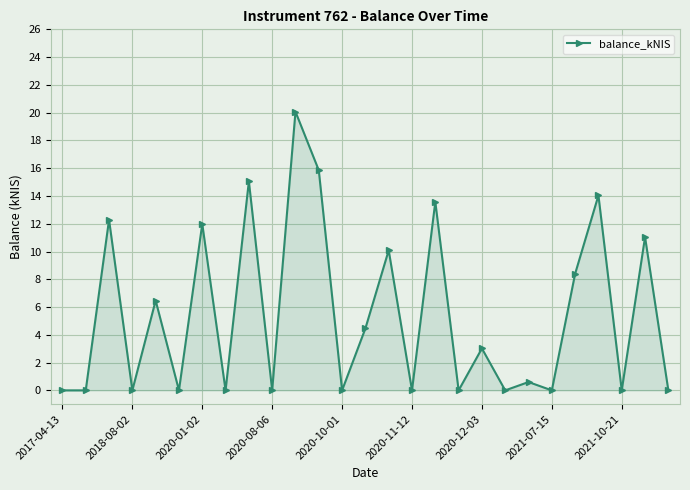

Does the chart display data point markers on the line(s)?

Yes